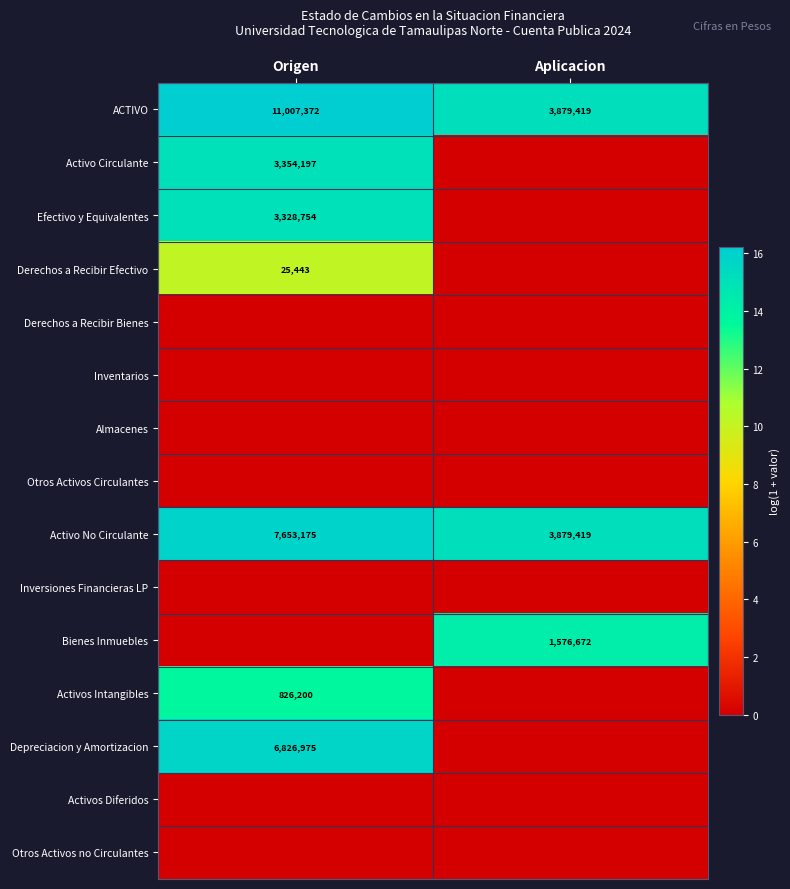

Between Origen and Aplicacion, which is larger?

Origen